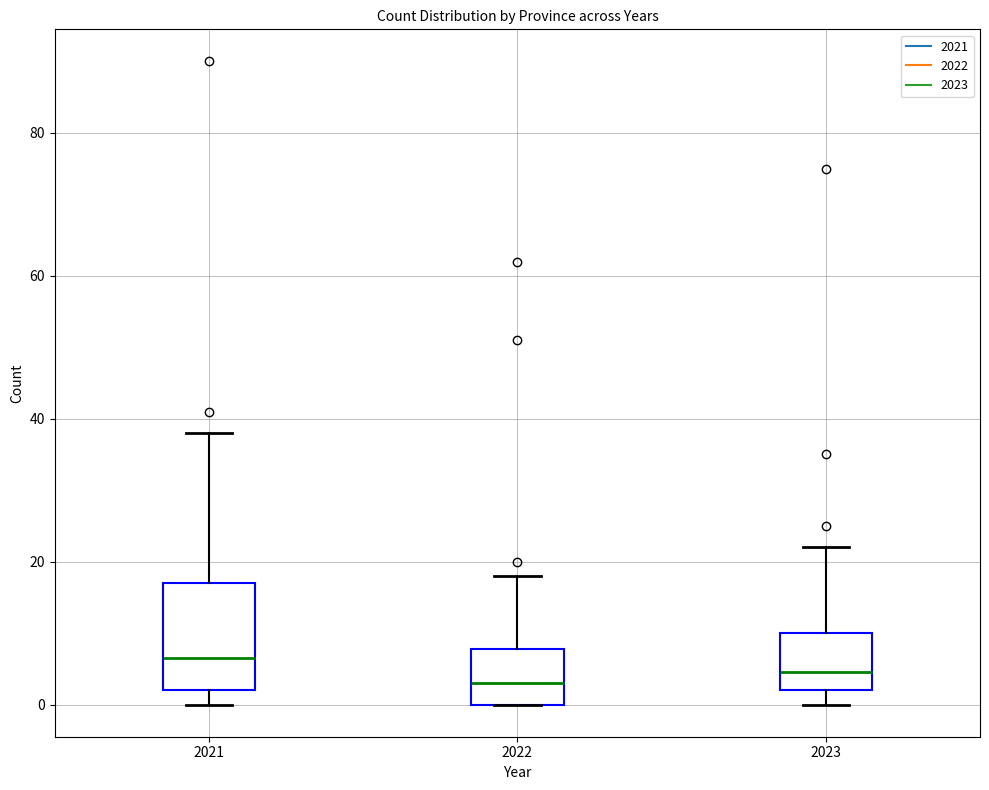

Reading left to right, transcribe this box plot: for each box, give where its median line is, the range the box spans, and where its two whiskers end, as read against the y-axis. The values are not printed on the chart, so give them approximately, as read against the axis.

2021: median 6, box 2 to 18, whiskers 0 to 38
2022: median 4, box 0 to 8, whiskers 0 to 18
2023: median 4, box 2 to 10, whiskers 0 to 22